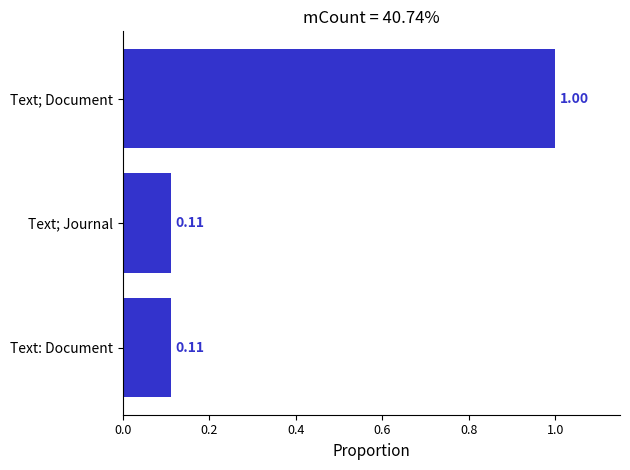

At which category does the chart reach its peak across all series?

Text; Document